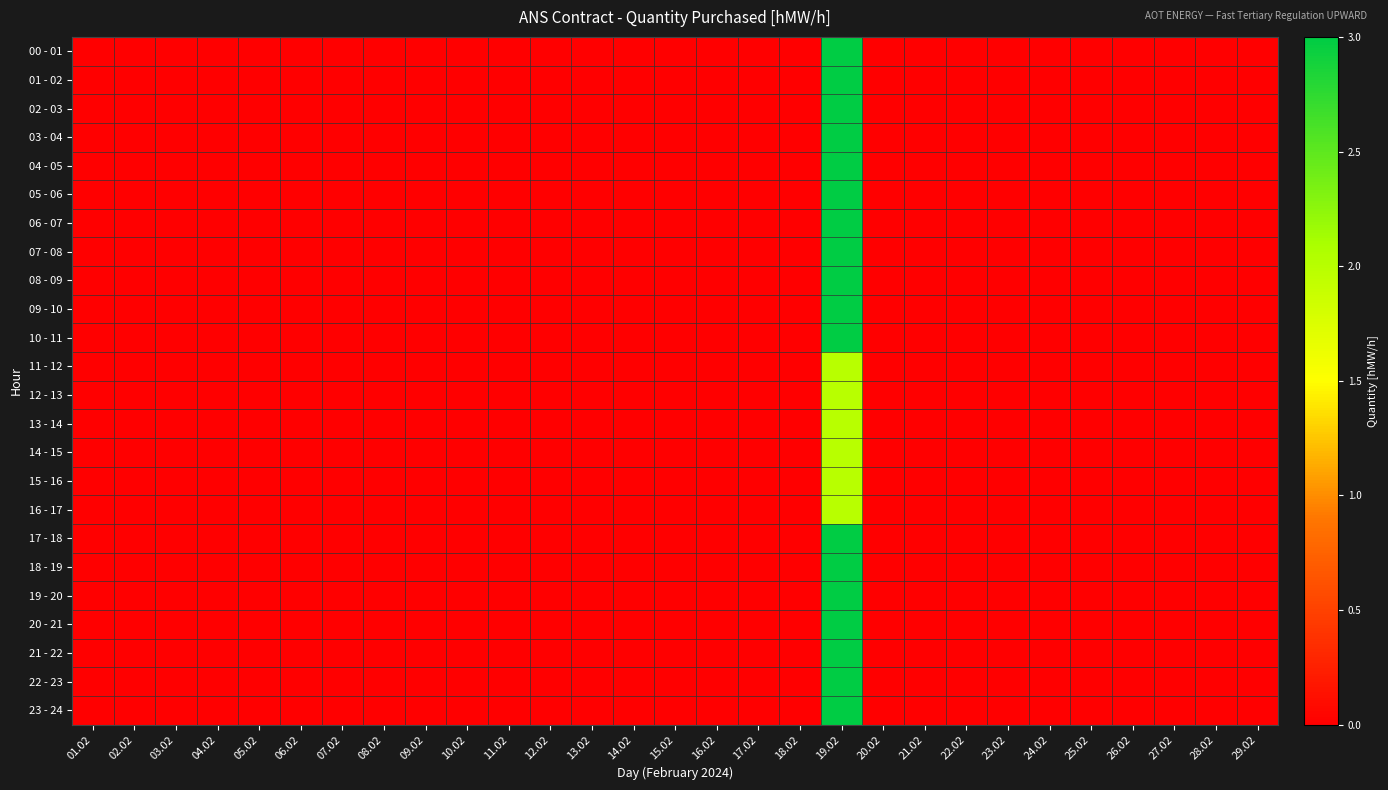

Which has a higher value, 25.02 or 22.02?

25.02